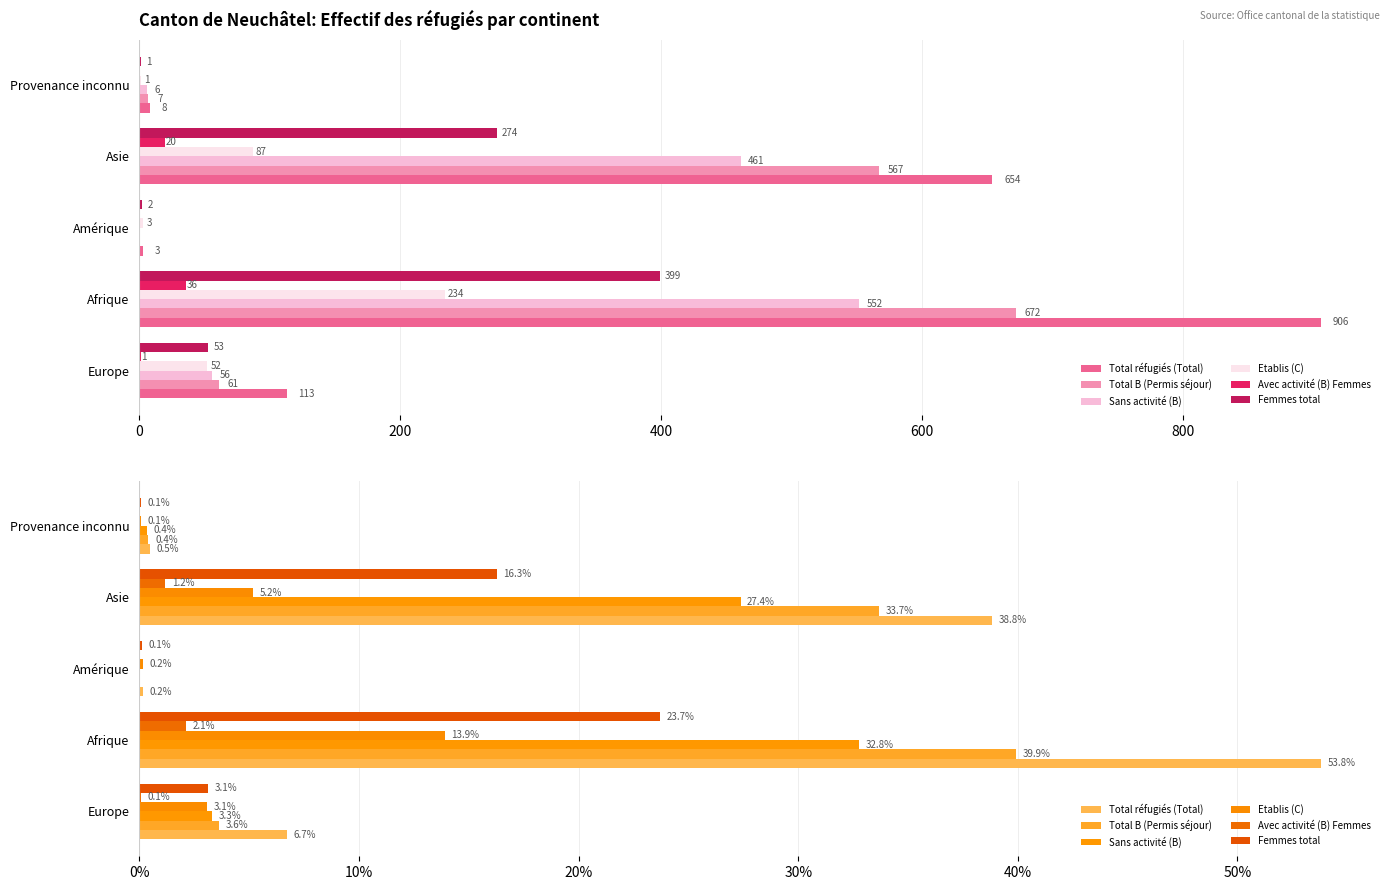

What are all the series names shown in the legend?

Total réfugiés (Total), Total B (Permis séjour), Sans activité (B), Etablis (C), Avec activité (B) Femmes, Femmes total